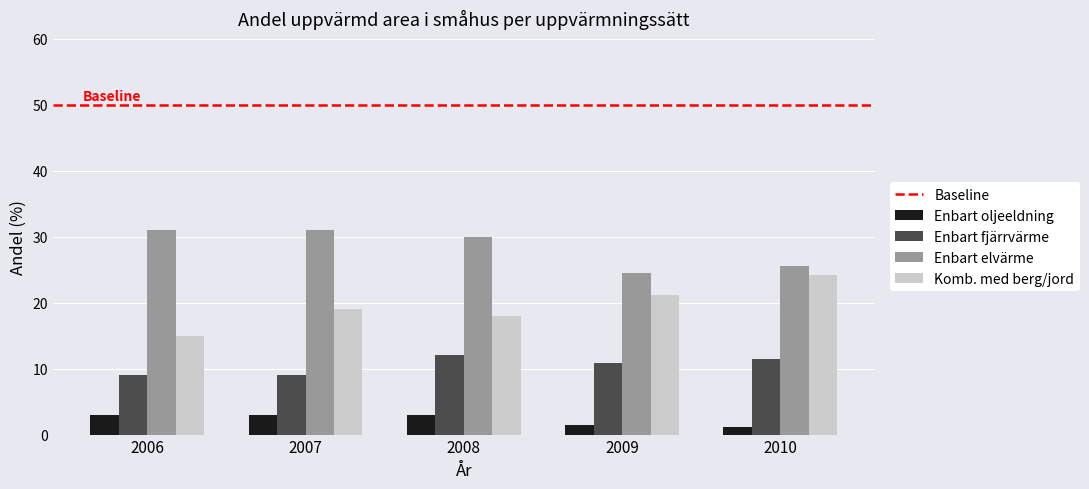

What is the highest value of the Enbart fjärrvärme series?

12.0